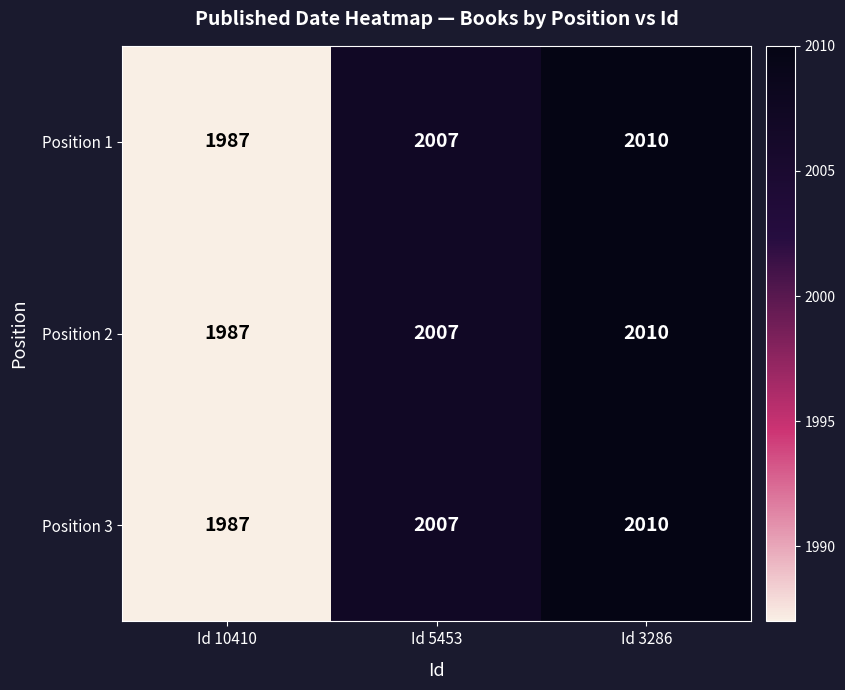

How many data points in Position 1 are less than 2007?

1